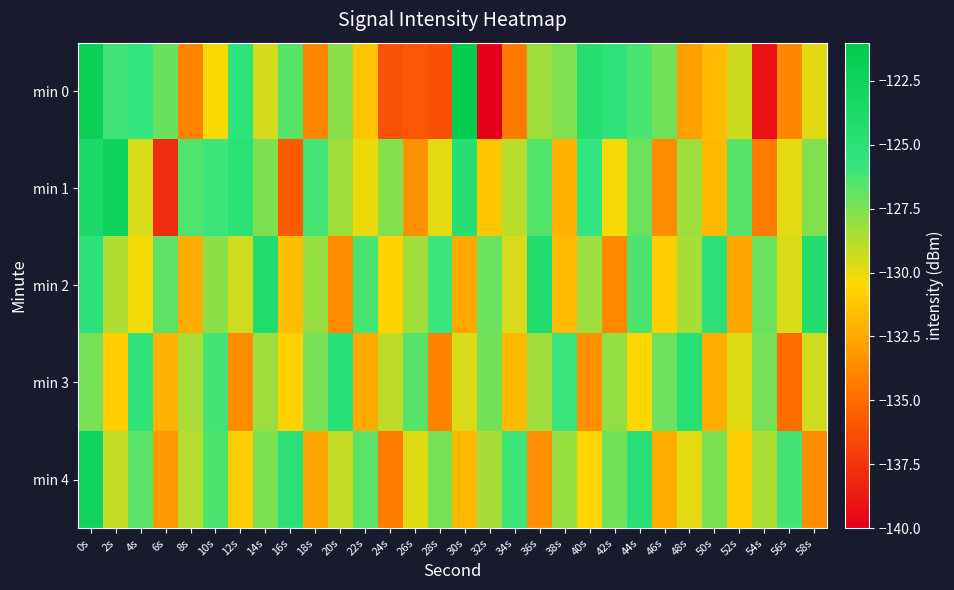

At how many categories does at least one series exceed -128?

30